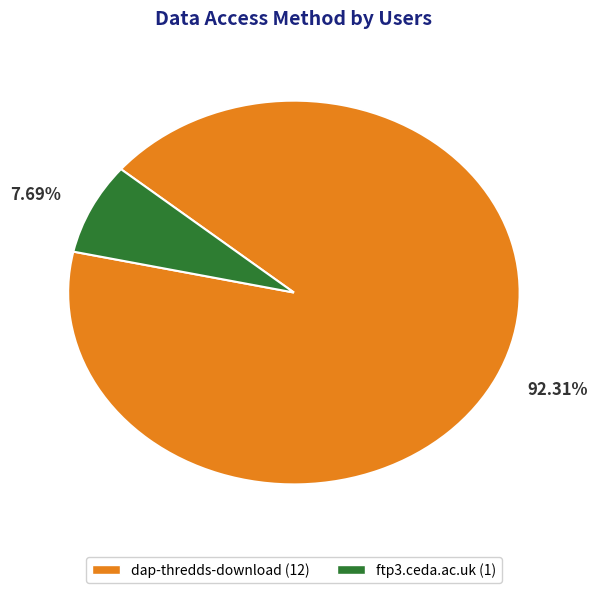

What is the ratio of the value at dap-thredds-download (12) to the value at ftp3.ceda.ac.uk (1)?

12.0